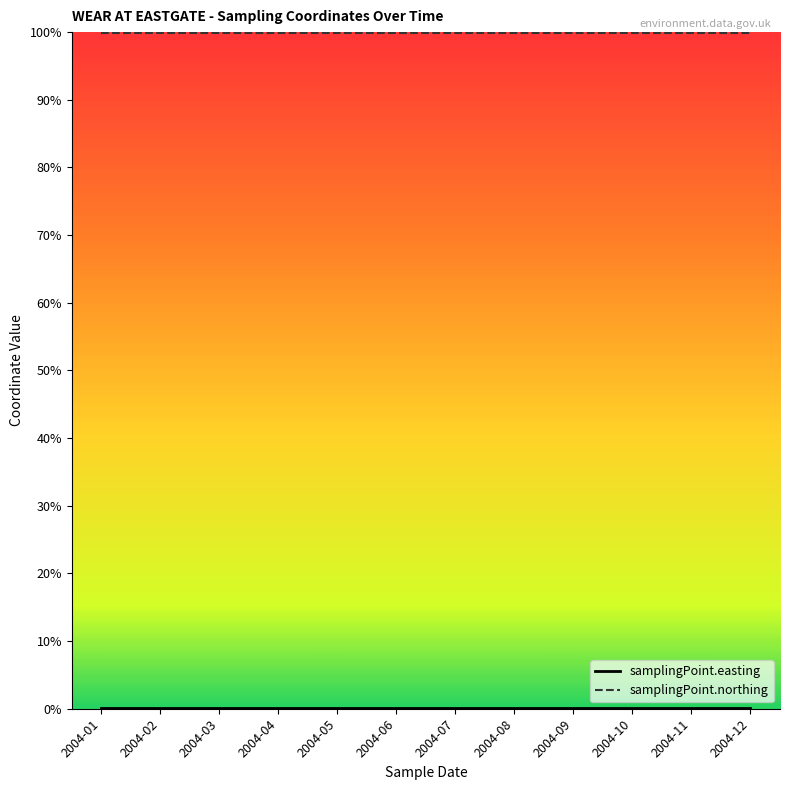

Reading left to right, extract all data points from this chart.

samplingPoint.easting: 2004-01=0.0	2004-02=0.0	2004-03=0.0	2004-04=0.0	2004-05=0.0	2004-06=0.0	2004-07=0.0	2004-08=0.0	2004-09=0.0	2004-10=0.0	2004-11=0.0	2004-12=0.0
samplingPoint.northing: 2004-01=1.0	2004-02=1.0	2004-03=1.0	2004-04=1.0	2004-05=1.0	2004-06=1.0	2004-07=1.0	2004-08=1.0	2004-09=1.0	2004-10=1.0	2004-11=1.0	2004-12=1.0